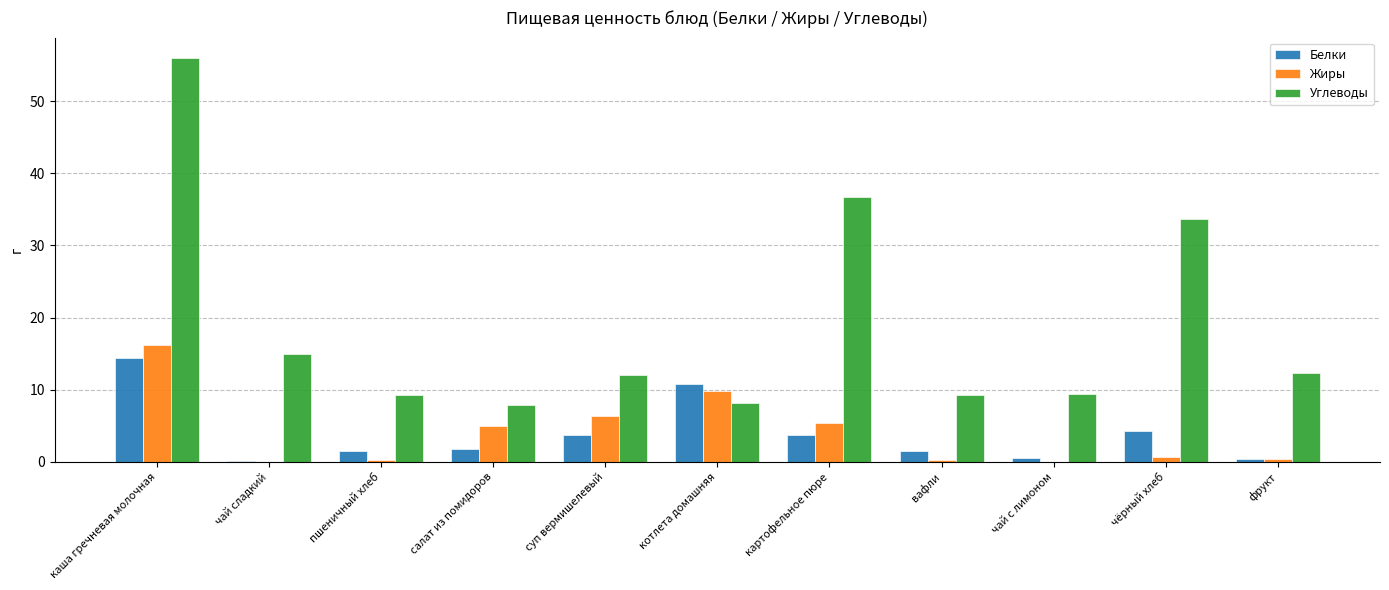

Where is Белки nearest to the value 7?

чёрный хлеб